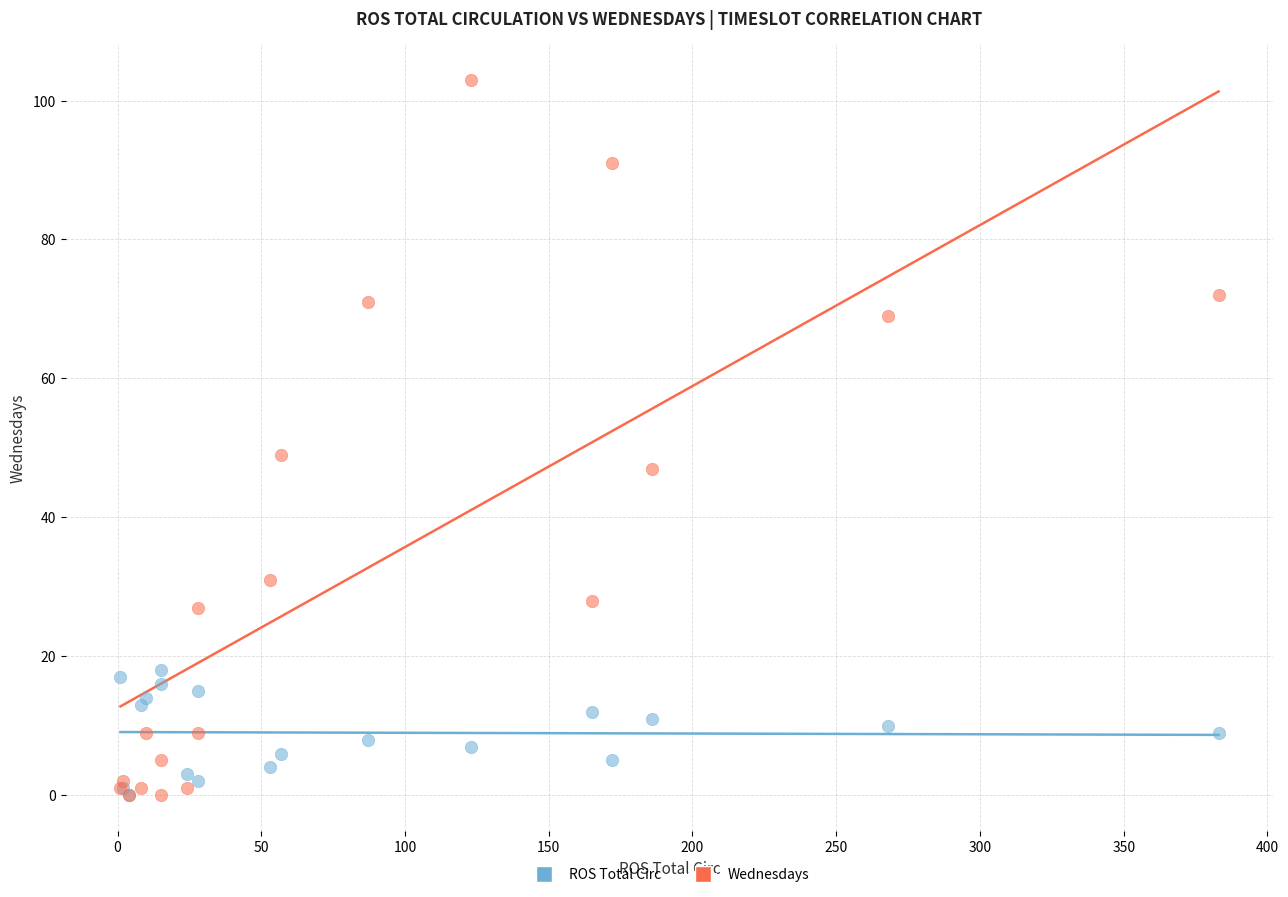

In the Wednesdays series, what Y value is closest to 51?

49